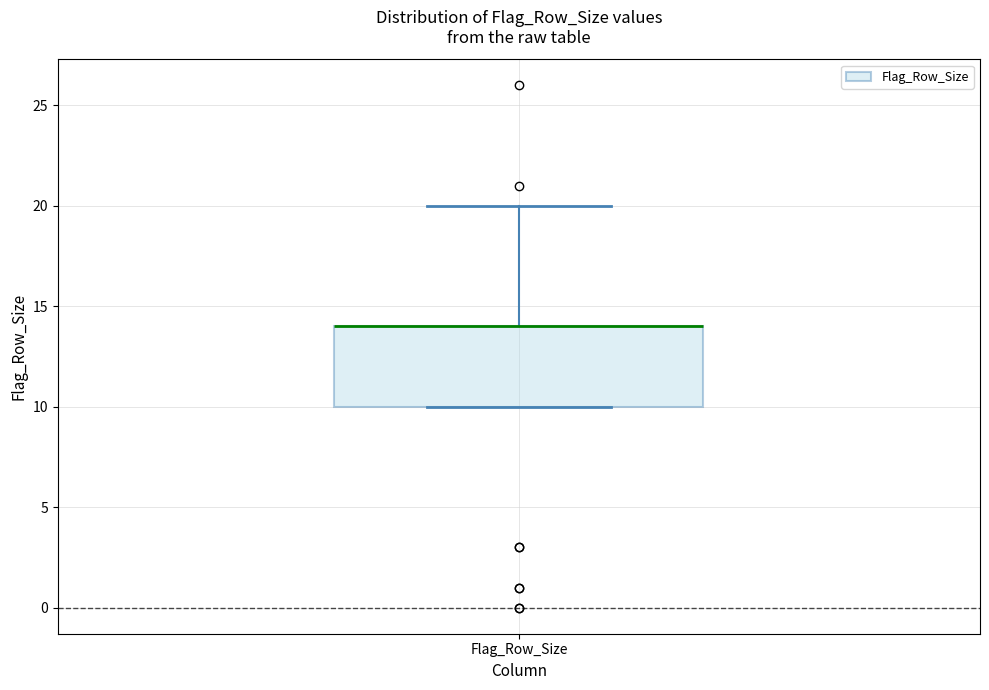

Transcribe this box plot: give where the median line is, the range the box spans, and where the two whiskers end, as read against the y-axis. The values are not printed on the chart, so give them approximately, as read against the axis.

median 14 (drawn on the box's upper edge), box 10 to 14, whiskers 10 to 20